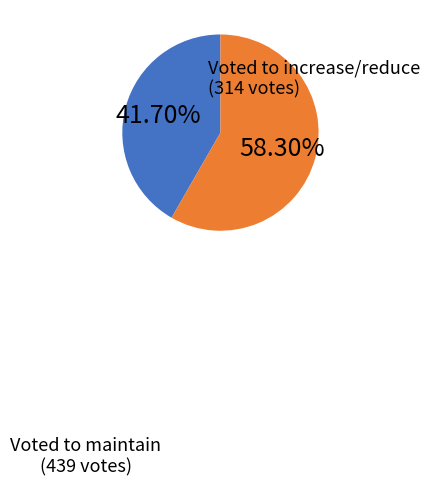

Is there a majority slice in this chart?

Yes